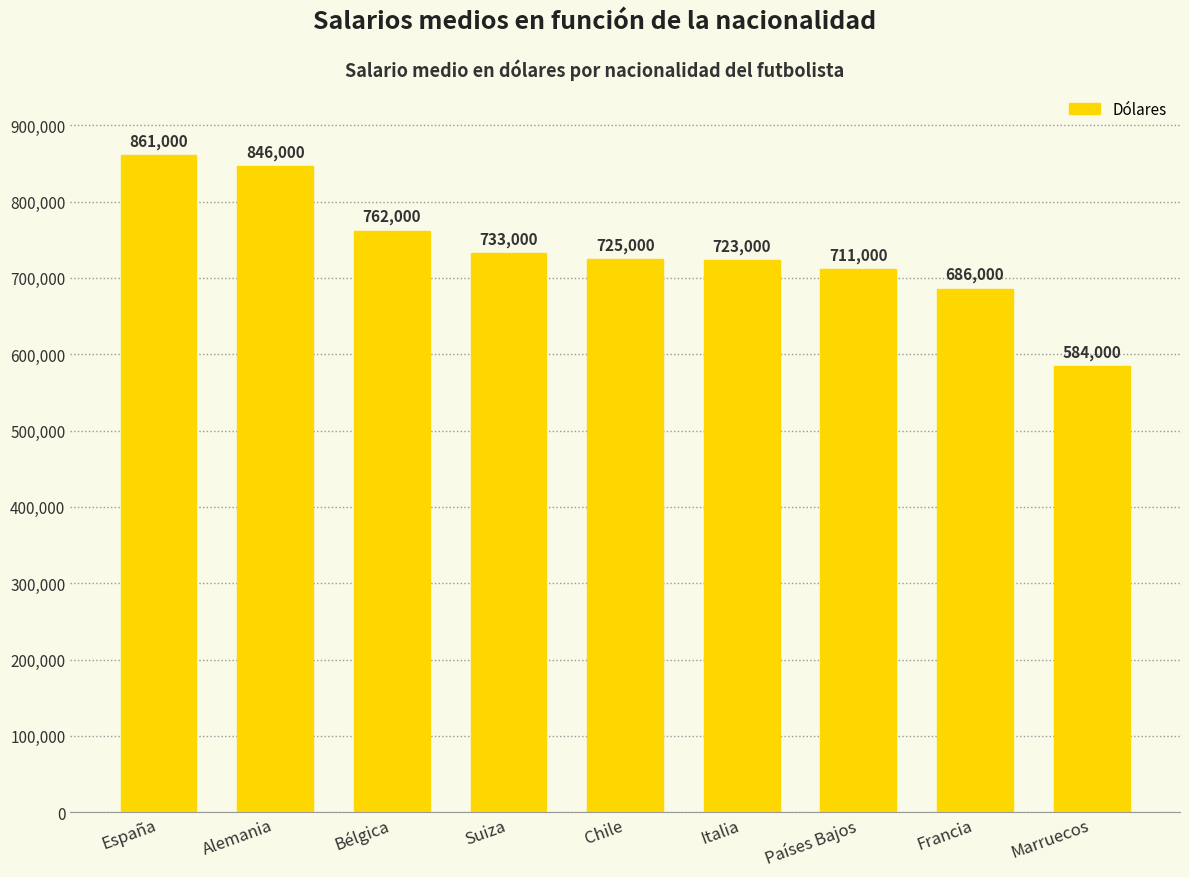

Rank the categories by value from lowest to highest.

Marruecos, Francia, Países Bajos, Italia, Chile, Suiza, Bélgica, Alemania, España